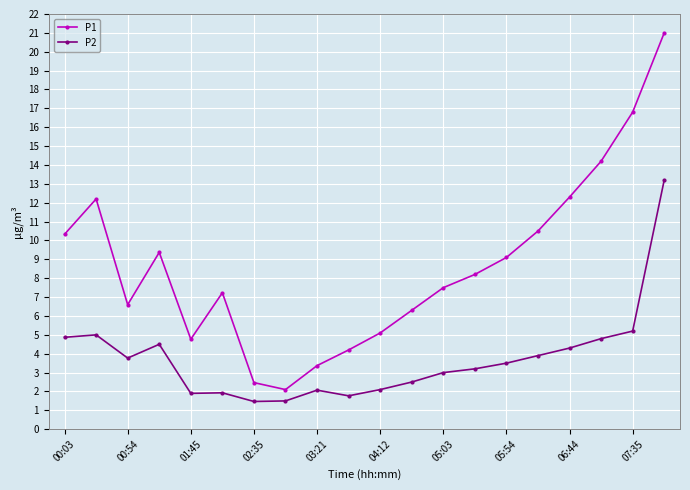

Which series has the largest range (max minus min)?

P1